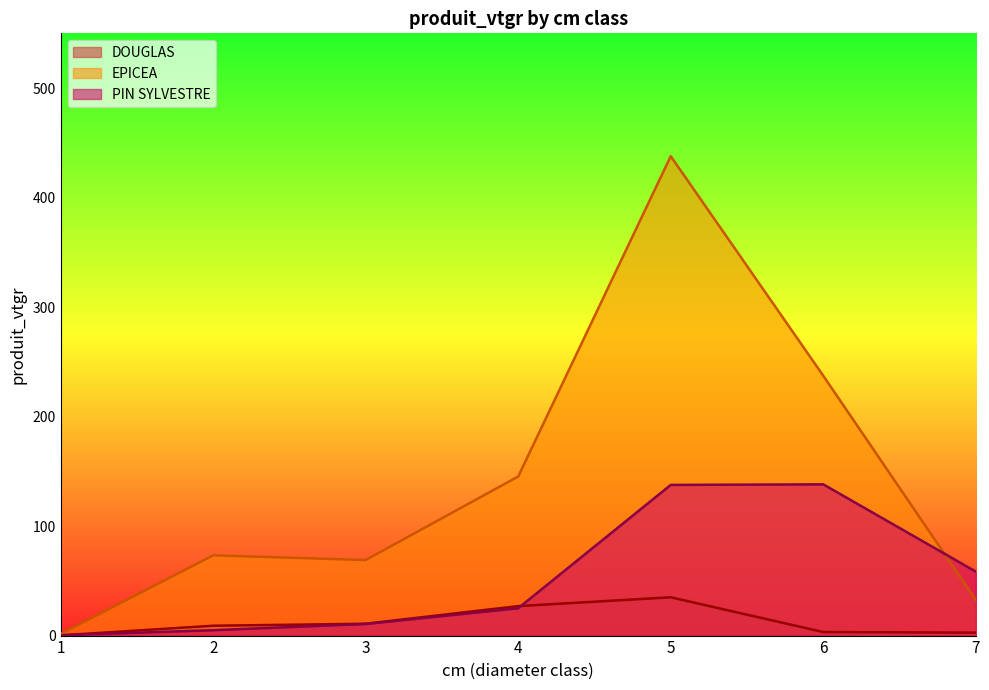

Which series has the largest total across all categories?

EPICEA